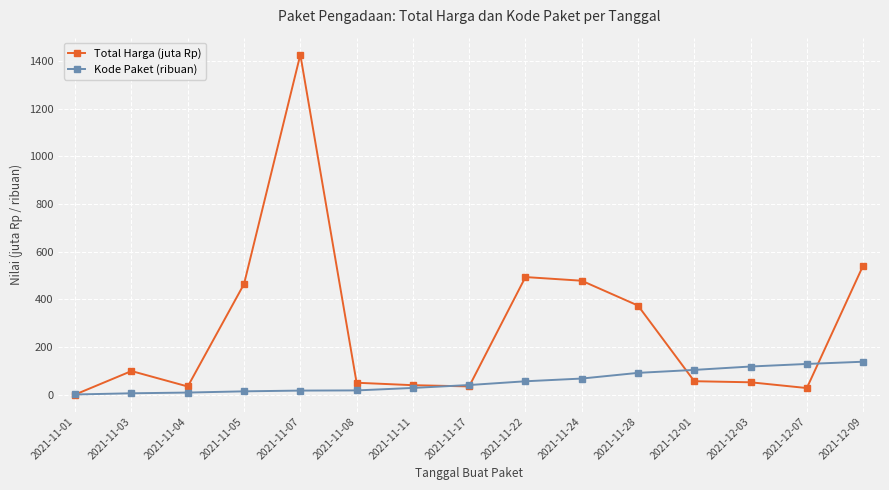

What is the highest value of the Total Harga (juta Rp) series?

1425.9